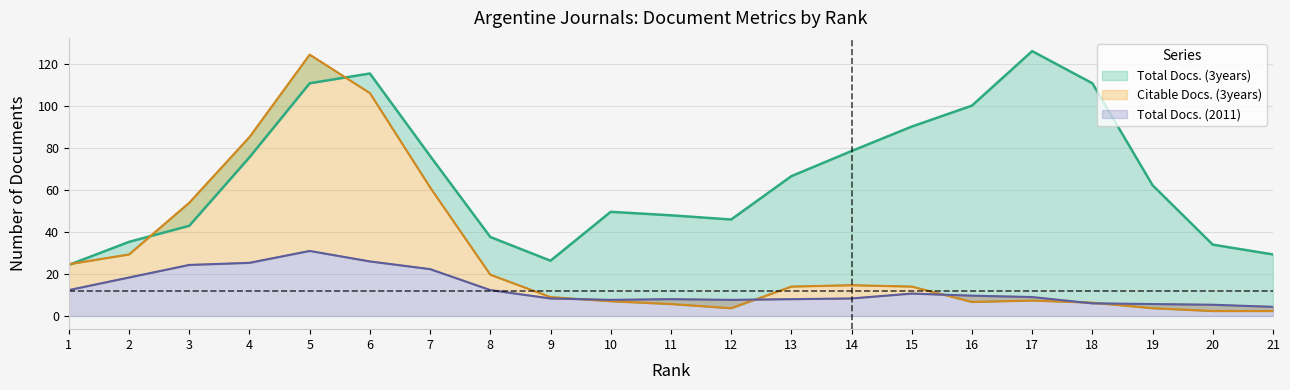

How many lines are shown in the chart?

3